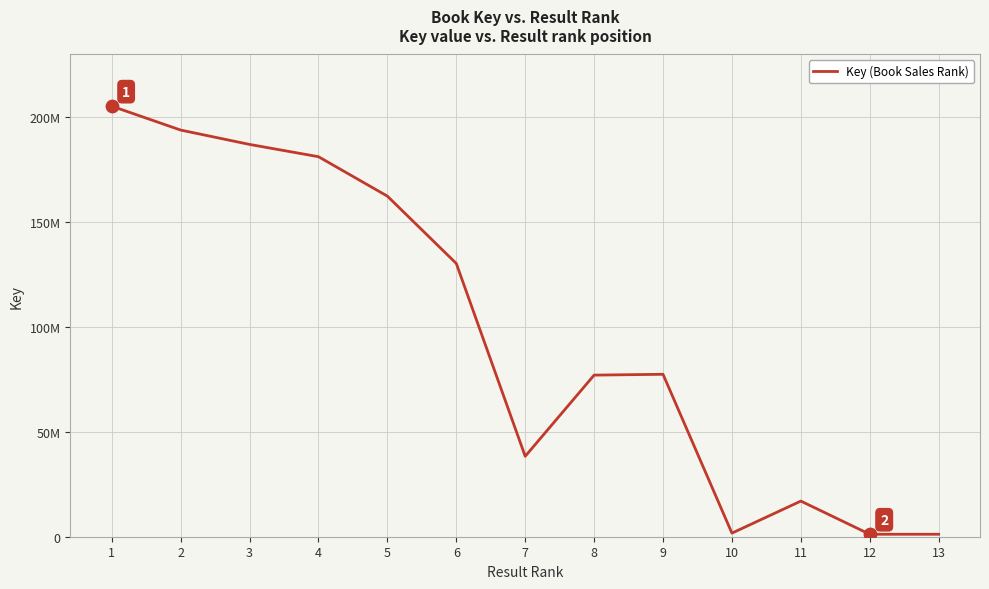

What is the ratio of the value at 6 to the value at 3?

0.7